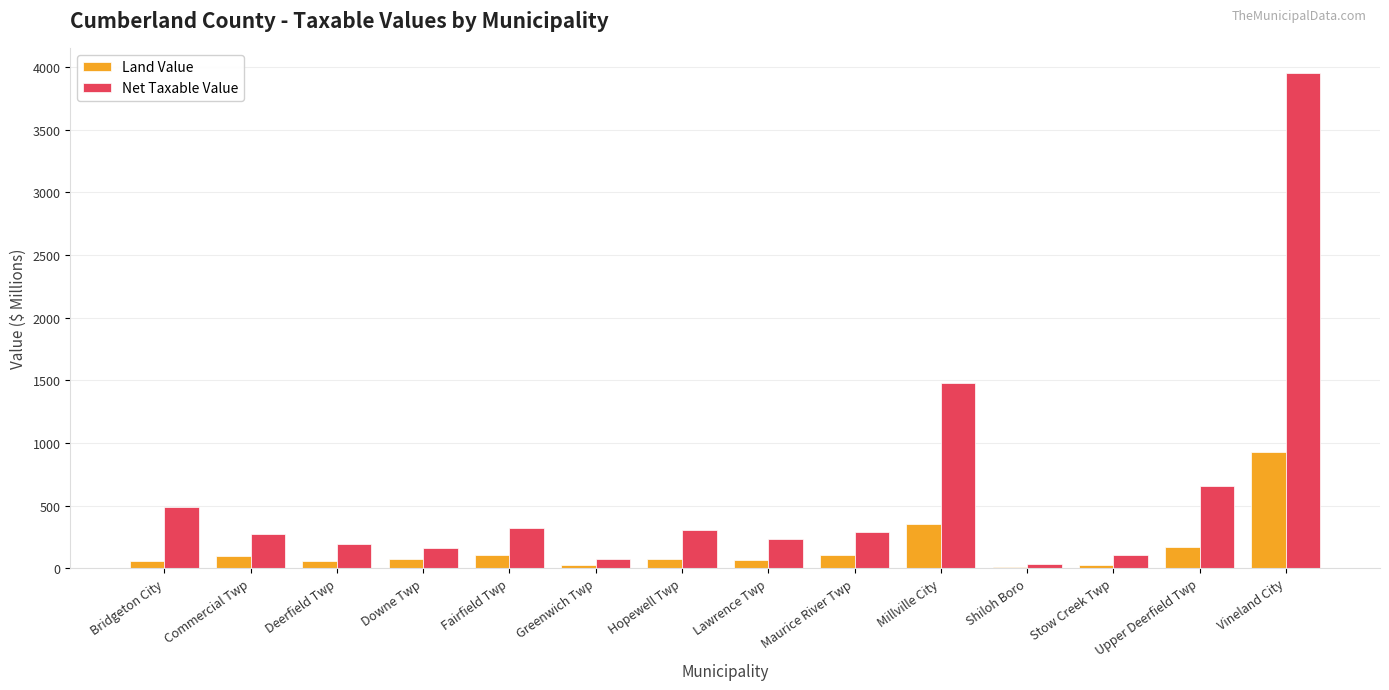

How many groups of bars are there?

14